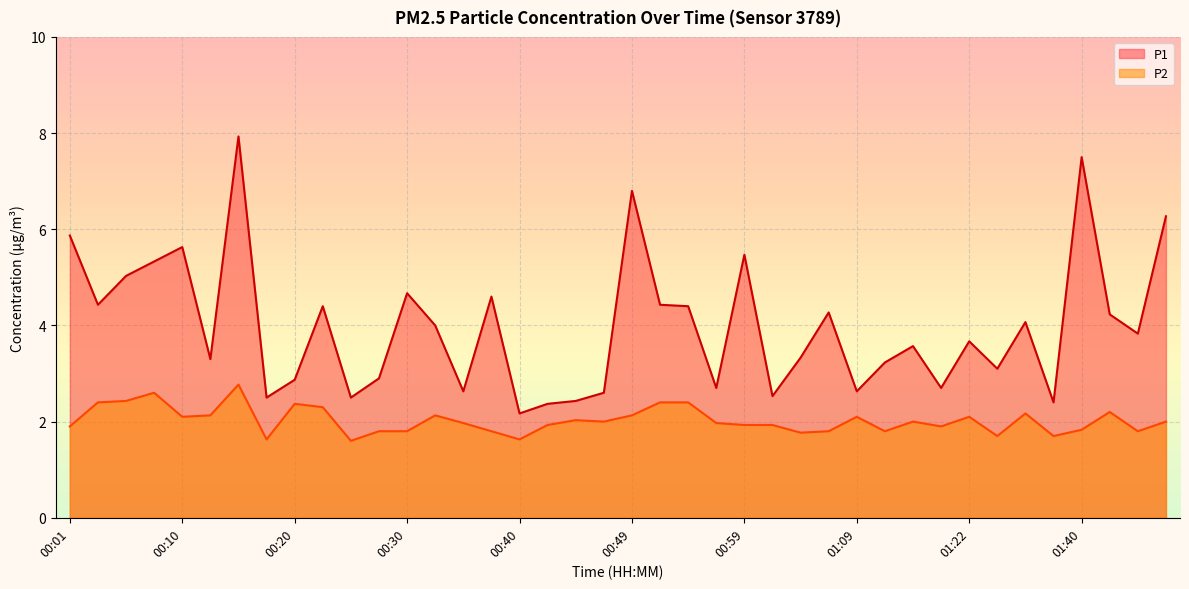

What is the difference between the highest and lowest values at 01:35?

1.9